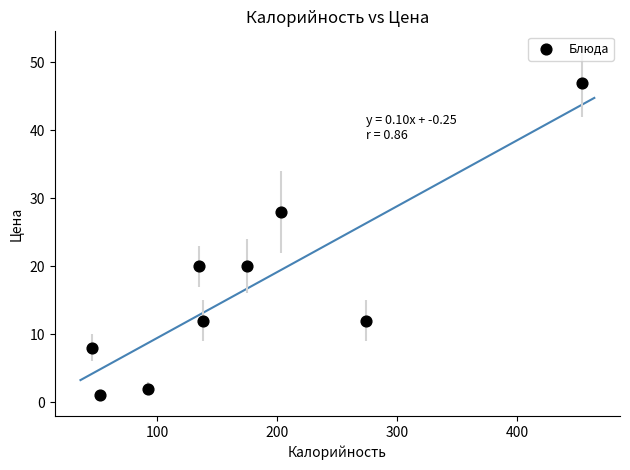

What is the average X value?

174